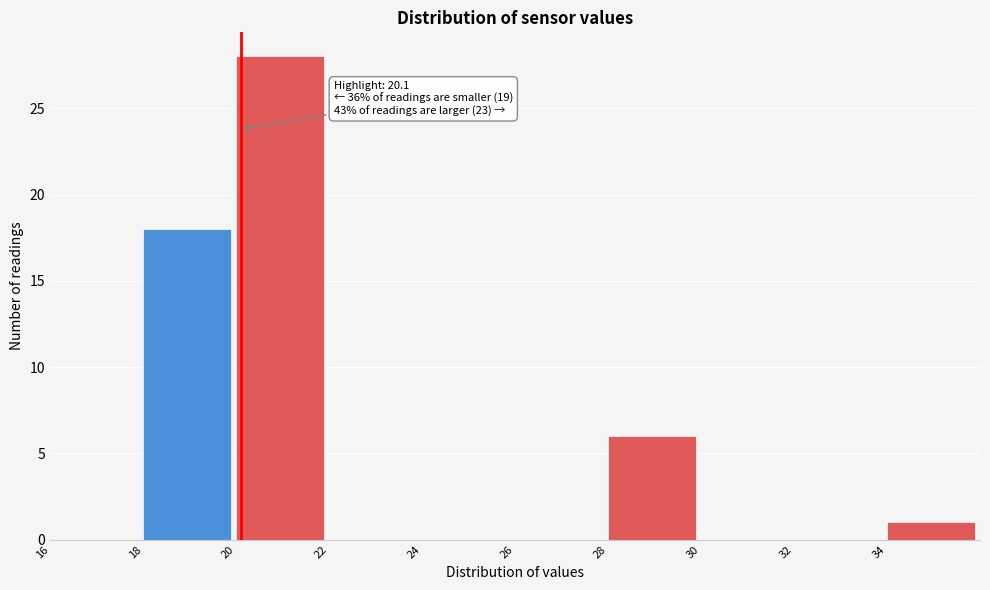

Over which range of the x-axis is the bar tallest?

20 to 22